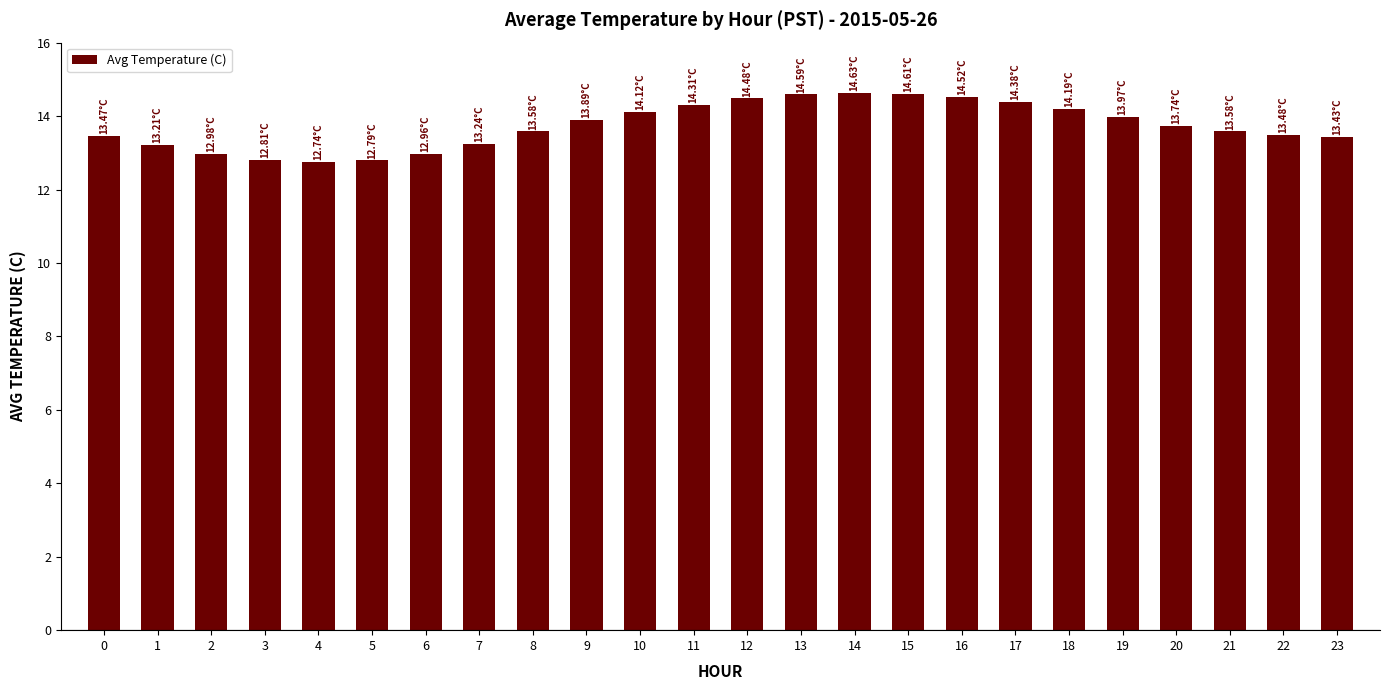

Approximately how many times larger is the value at 19 compared to 20?

1.0